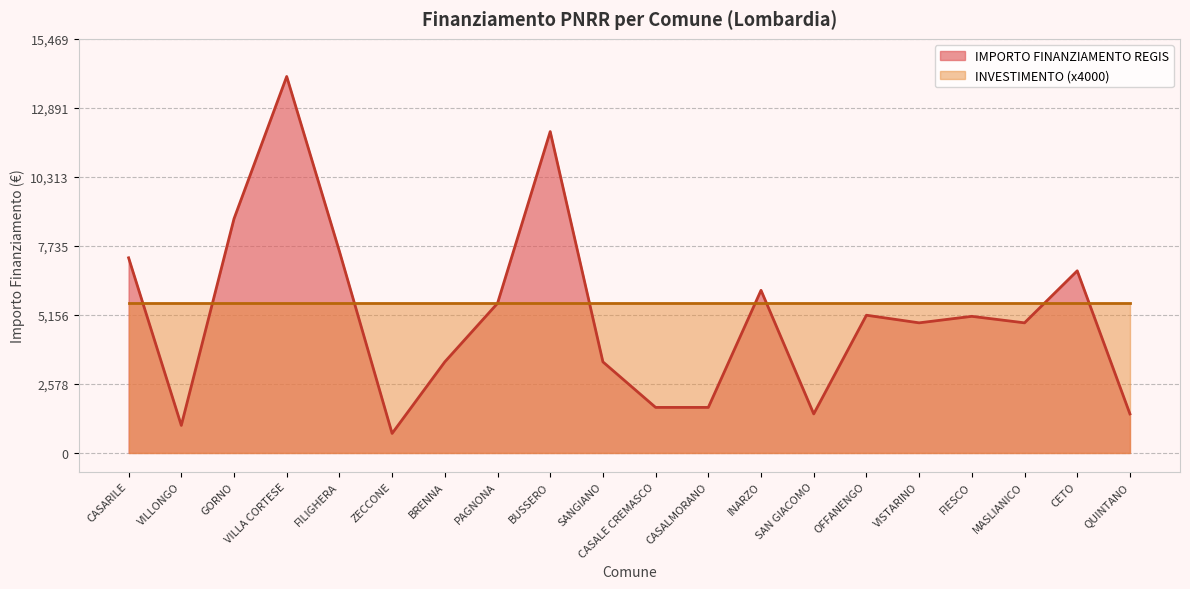

What is the ratio of the value at SANGIANO to the value at SAN GIACOMO?

2.3